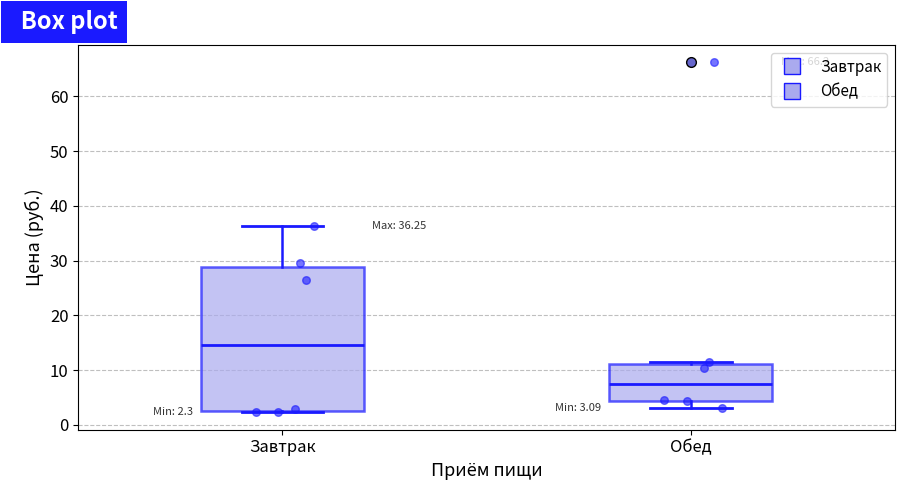

Comparing the boxes themselves (not the whiskers), which one is the tallest?

Завтрак